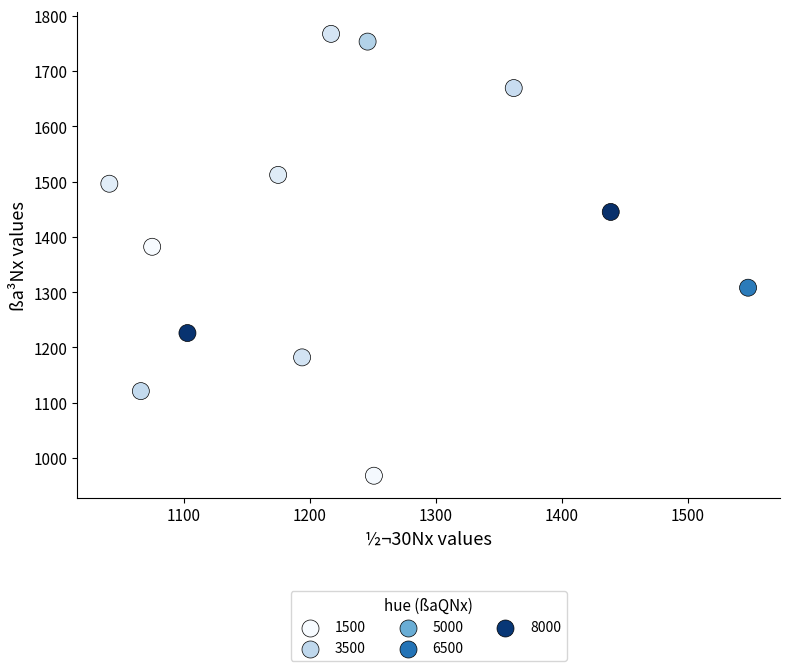

What is the range of Y values (max minus min)?

799